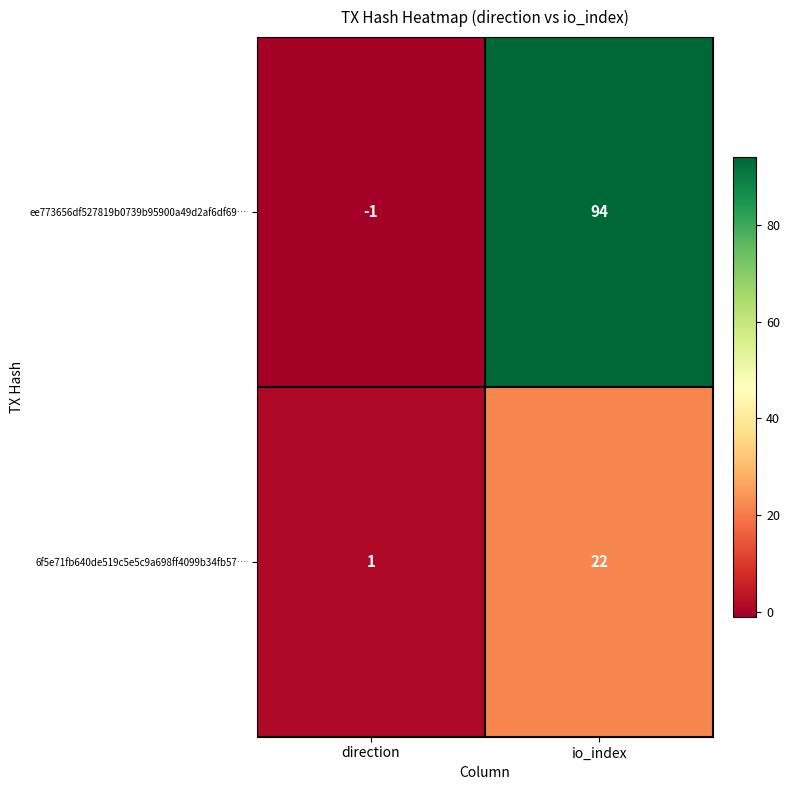

What is the difference between the highest and lowest values at direction?

2